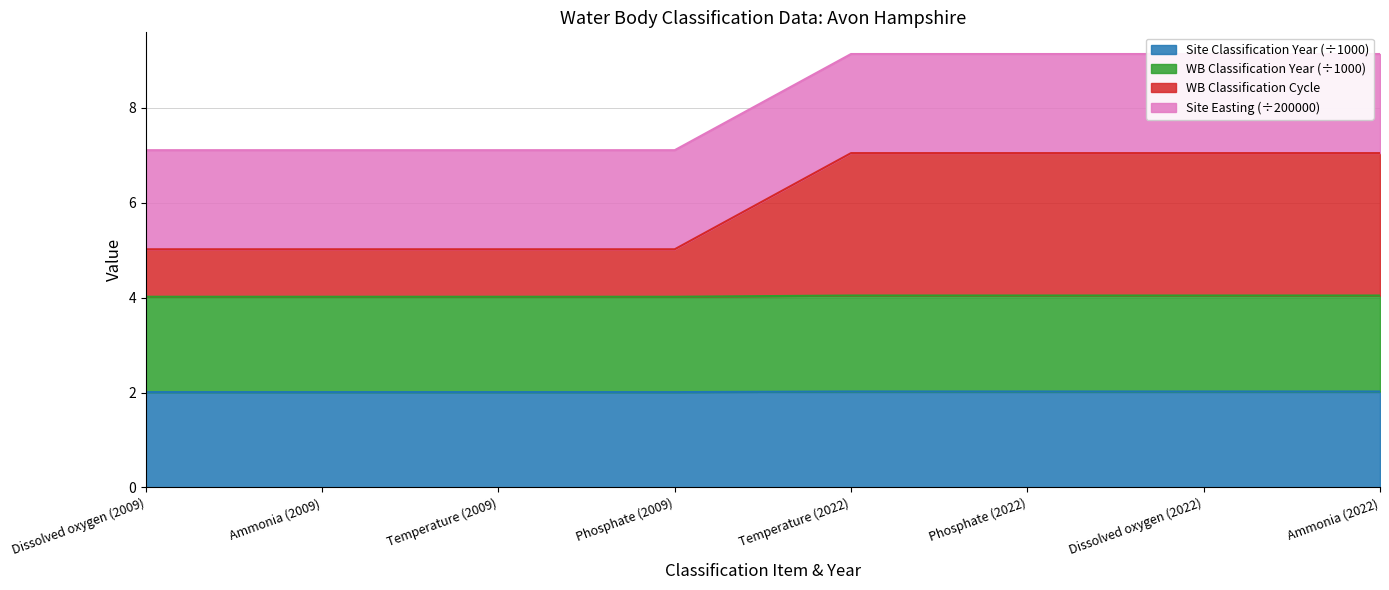

What is the minimum value for Site Classification Year (÷1000)?

2.0